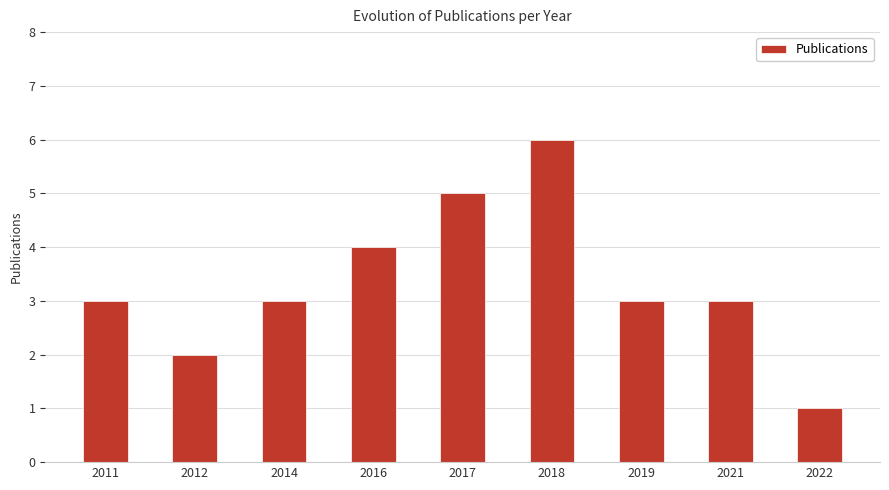

What is the value of the 6th bar from the left?

6